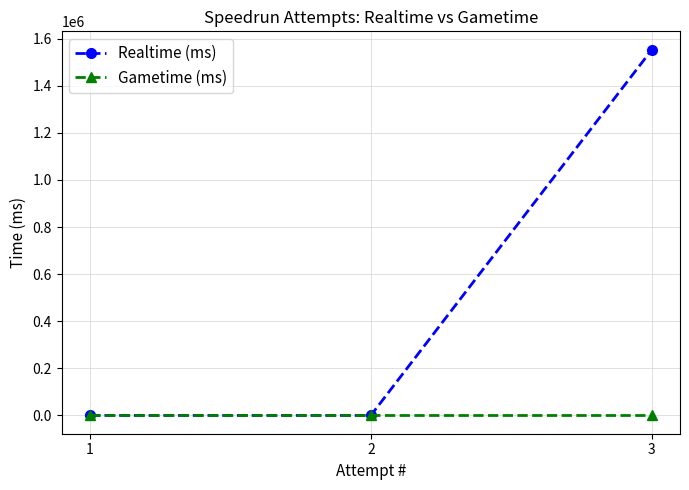

What is the sum of all Realtime (ms) values?

1553241